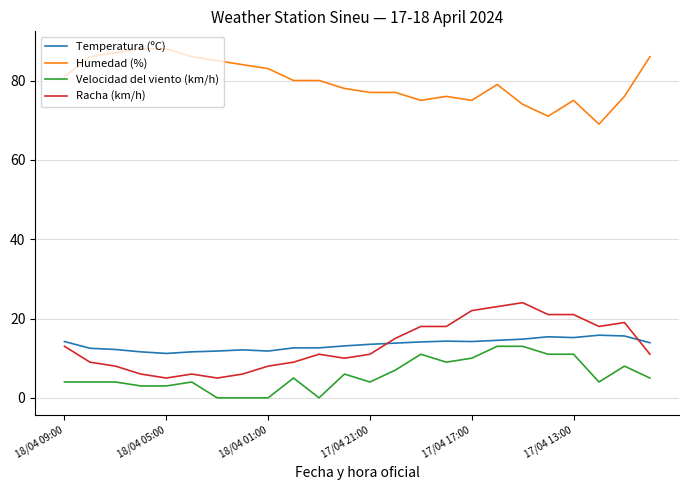

What is the difference between the maximum and minimum values in the Temperatura (ºC) series?

4.6